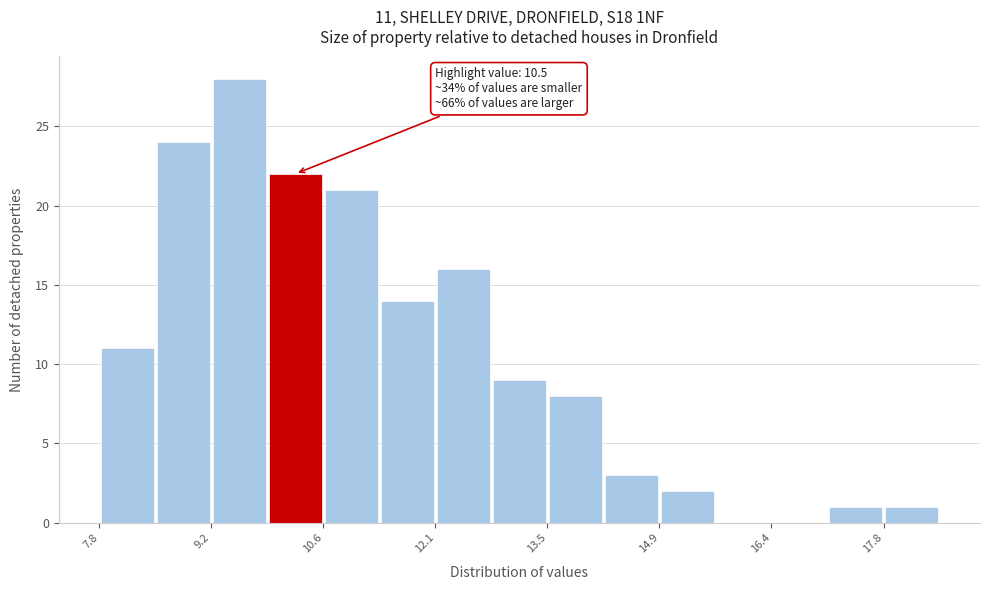

Around what value on the x-axis is the tallest bar? Give the approximate position of its centre, as read against the axis.

9.6